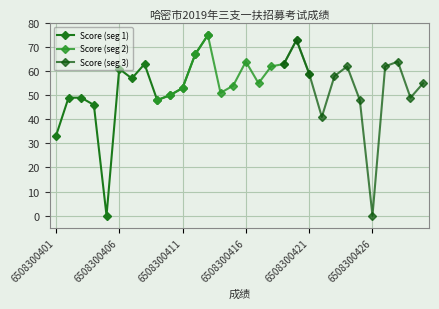

What is the sum of the values at 6508300428 and 6508300419?

127